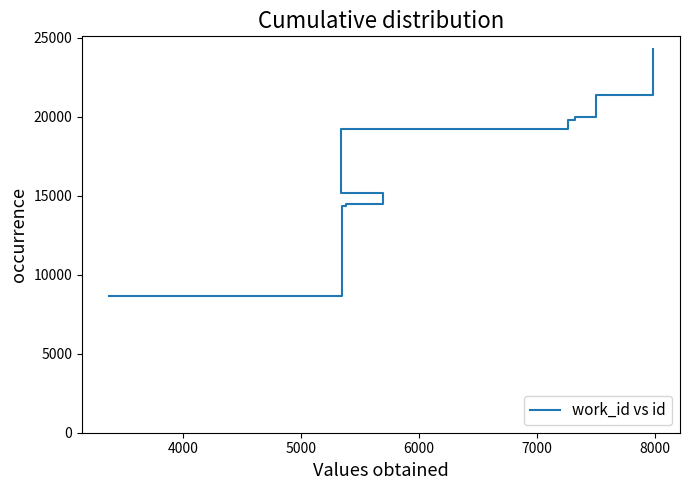

The chart shows a value of 4260 at 4000. True or false?

False